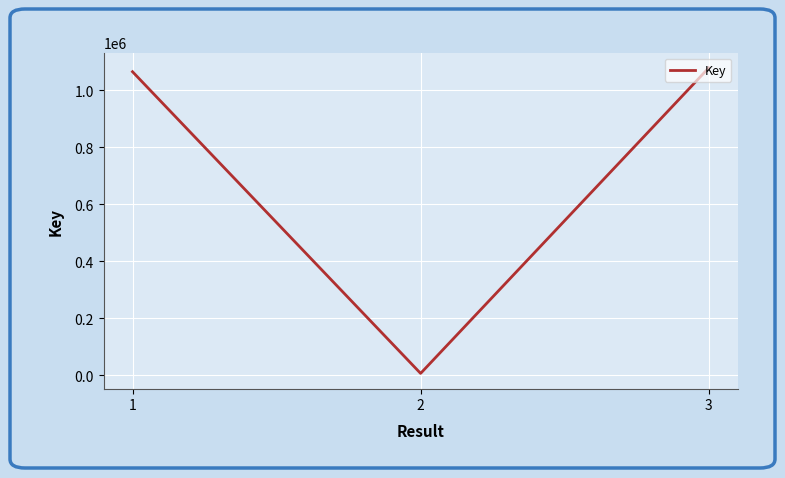

Count the number of data series in this chart.

1